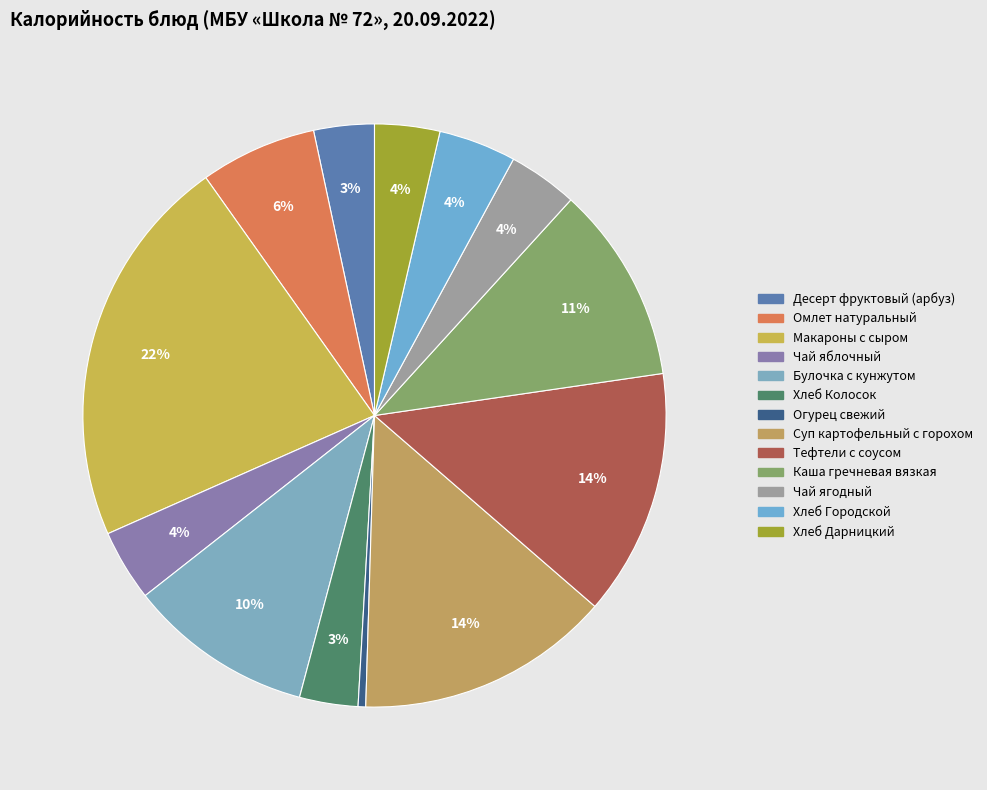

What is the smallest slice in the pie chart?

Огурец свежий